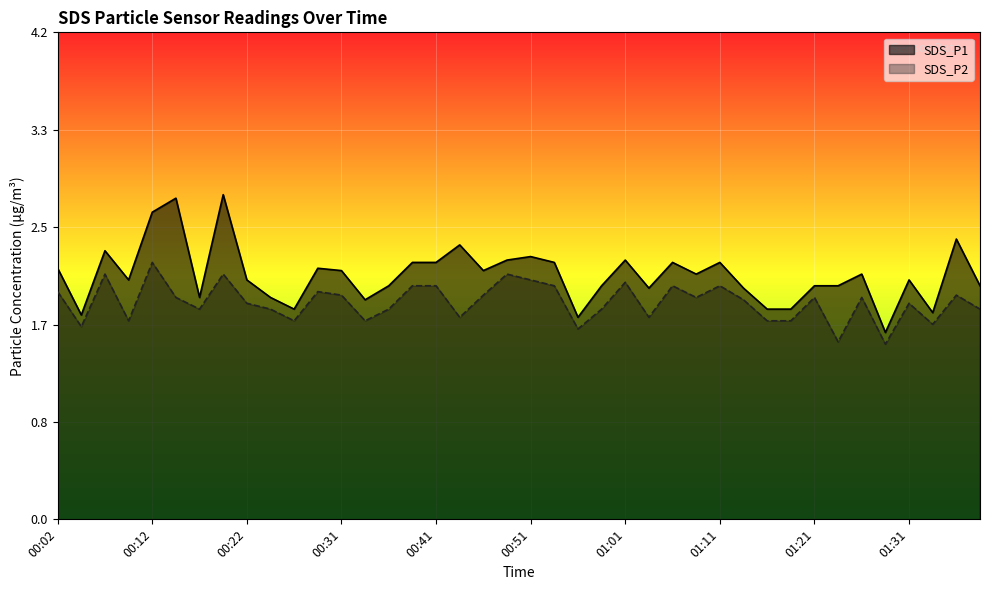

Reading left to right, what are all the values shown in this chart?

SDS_P1: 2.1	1.8	2.3	2.0	2.6	2.8	1.9	2.8	2.0	1.9	1.8	2.1	2.1	1.9	2.0	2.2	2.2	2.4	2.1	2.2	2.2	2.2	1.7	2.0	2.2	2.0	2.2	2.1	2.2	2.0	1.8	1.8	2.0	2.0	2.1	1.6	2.0	1.8	2.4	2.0
SDS_P2: 1.9	1.6	2.1	1.7	2.2	1.9	1.8	2.1	1.9	1.8	1.7	1.9	1.9	1.7	1.8	2.0	2.0	1.7	1.9	2.1	2.0	2.0	1.6	1.8	2.0	1.7	2.0	1.9	2.0	1.9	1.7	1.7	1.9	1.5	1.9	1.5	1.9	1.7	1.9	1.8